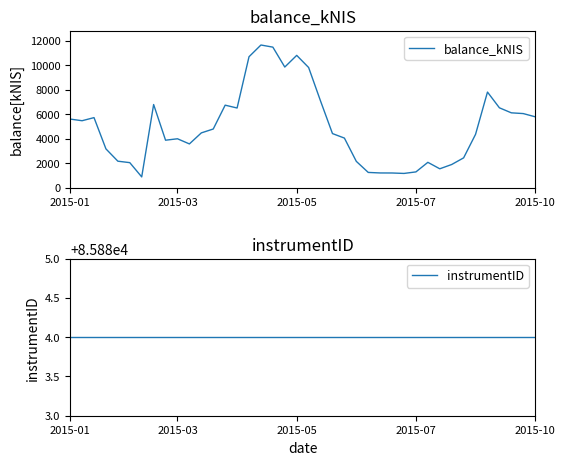

What is the maximum value for balance_kNIS?

11643.8